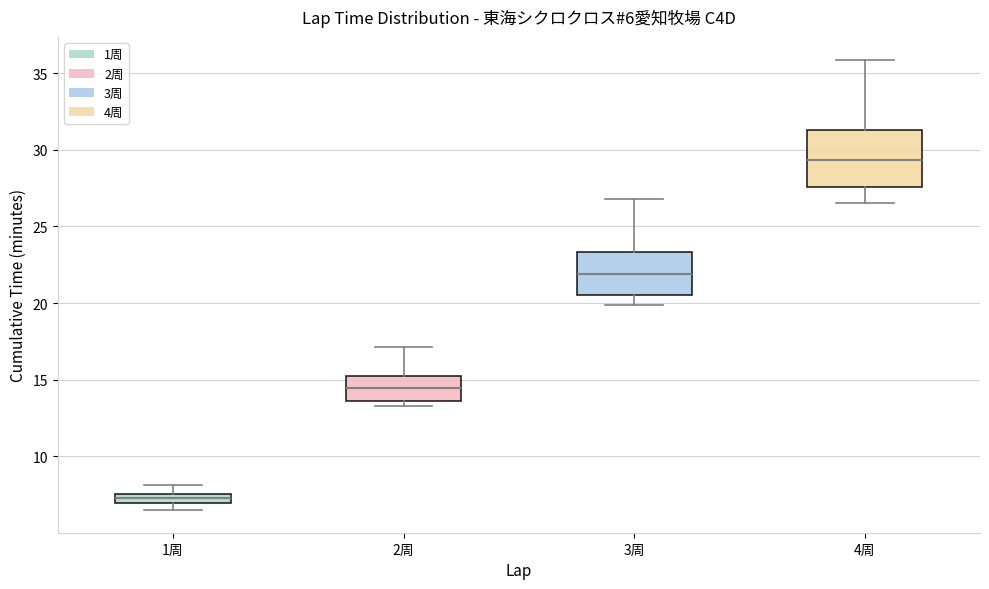

Which box's median line is the lowest?

1周